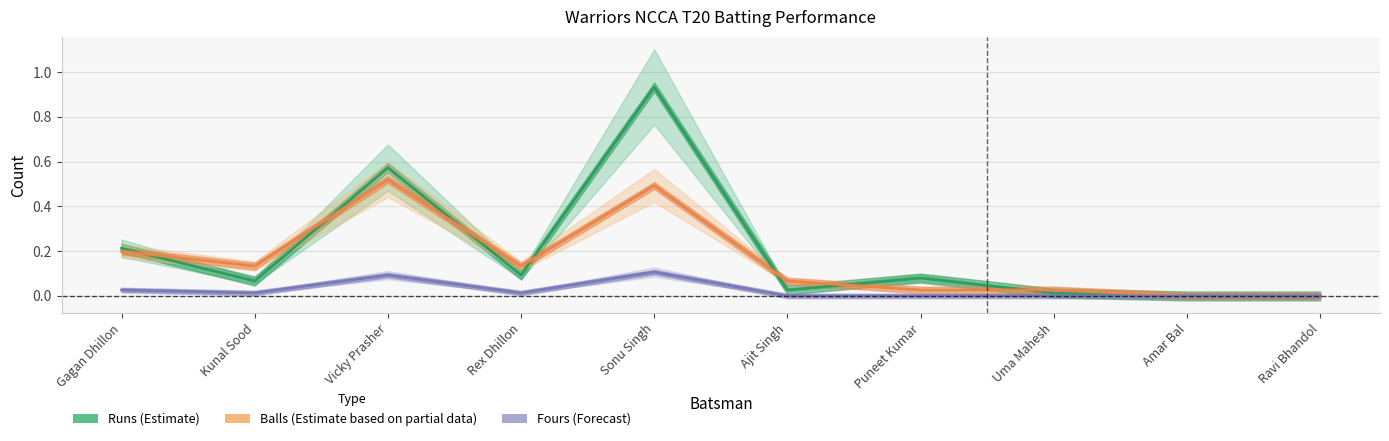

Reading left to right, transcribe all the data shown in this chart.

Runs: 0.2	0.1	0.6	0.1	0.9	0.0	0.1	0.0	0.0	0.0
Balls: 0.2	0.1	0.5	0.1	0.5	0.1	0.0	0.0	0.0	0.0
Fours: 0.0	0.0	0.1	0.0	0.1	0.0	0.0	0.0	0.0	0.0